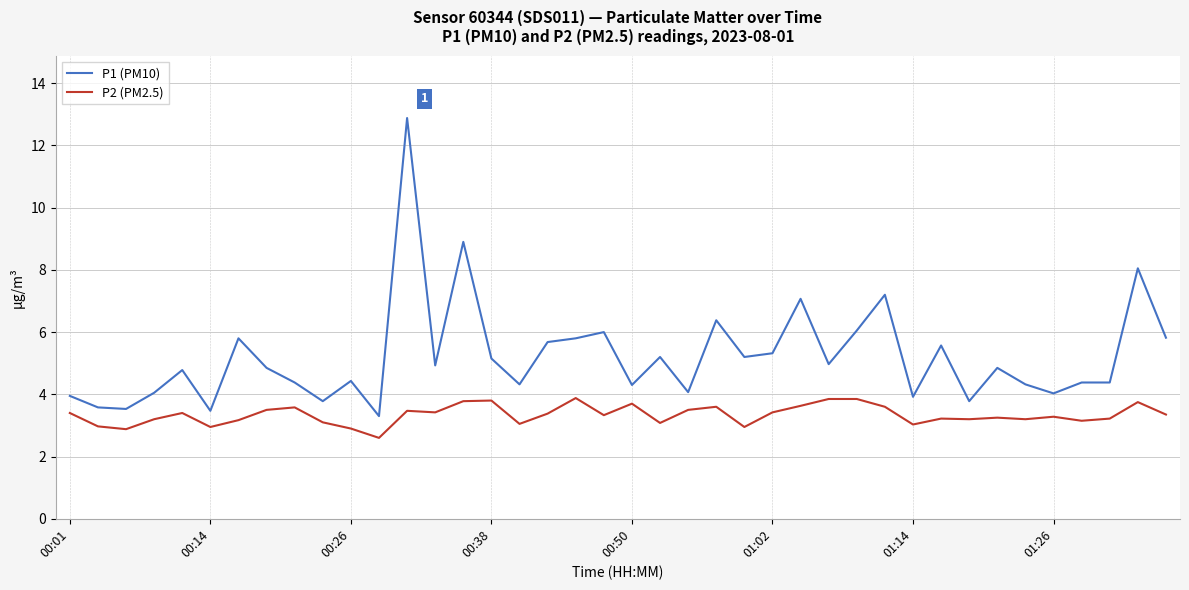

Which series has the largest total across all categories?

P1 (PM10)